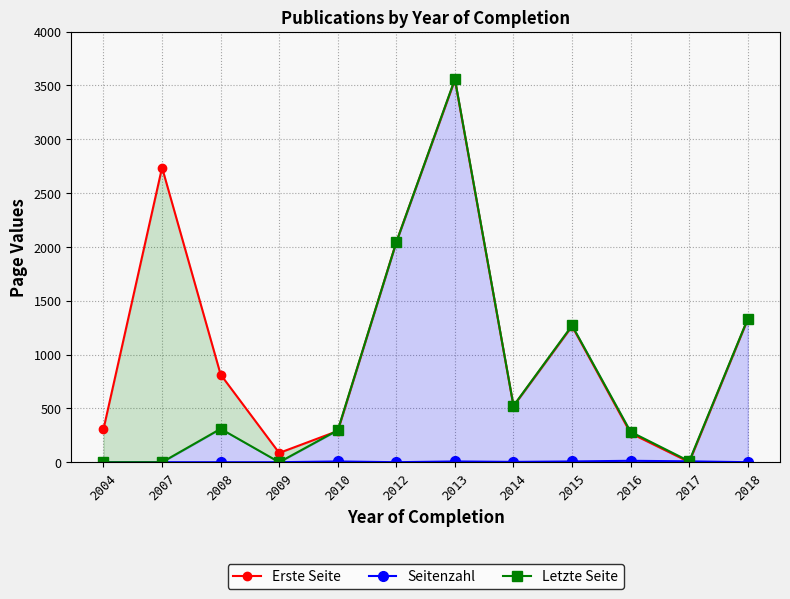

Does the chart have visible grid lines?

Yes